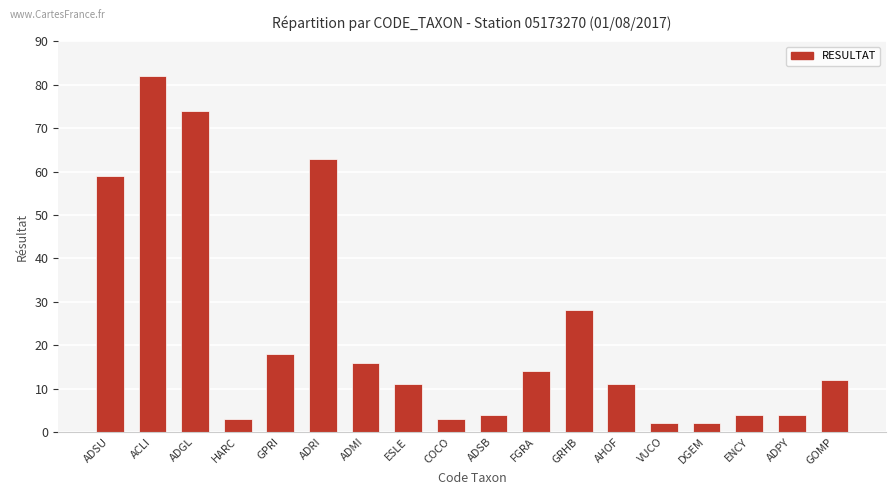

The chart shows a value of 21 at FGRA. True or false?

False